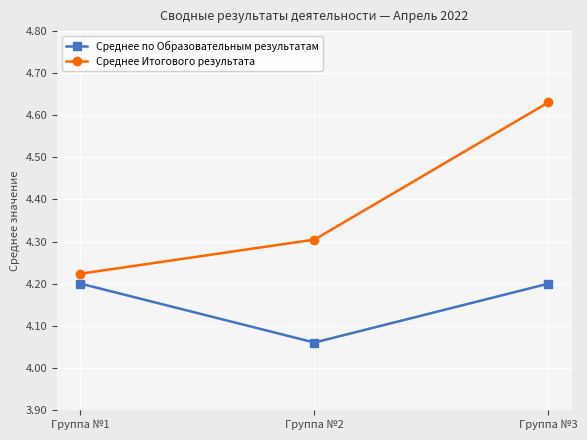

Rank the series by their average value, from lowest to highest.

Среднее по Образовательным результатам, Среднее Итогового результата